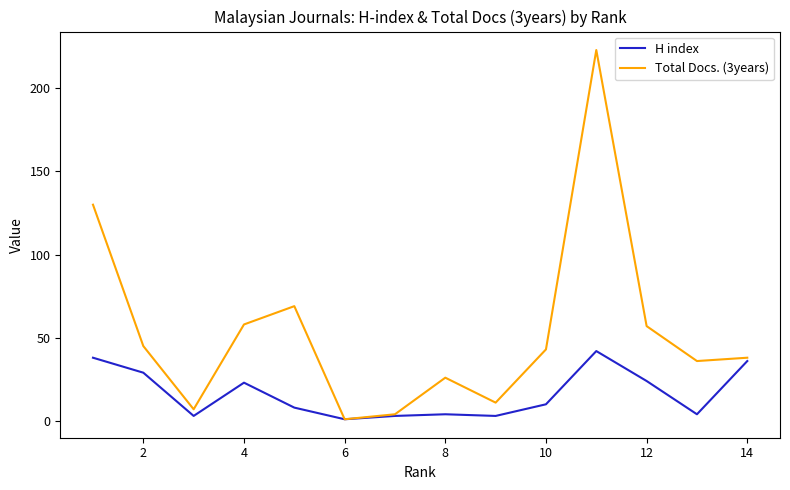

Rank the series by their maximum value, from highest to lowest.

Total Docs. (3years), H index